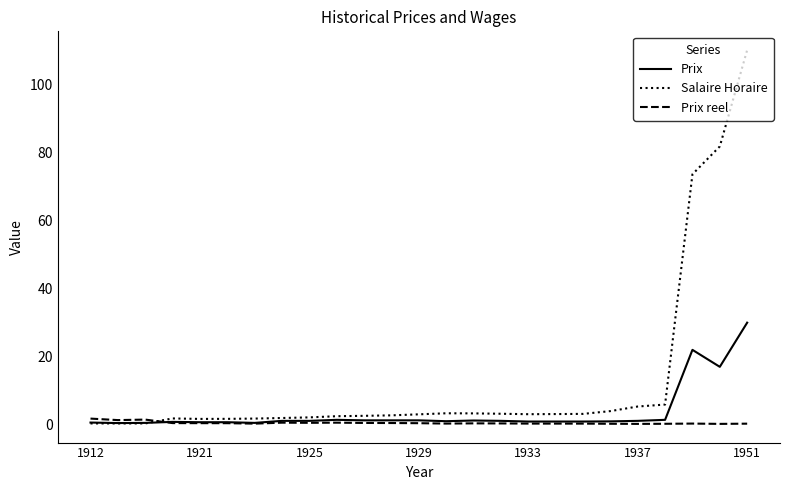

Which series has the largest range (max minus min)?

Salaire Horaire